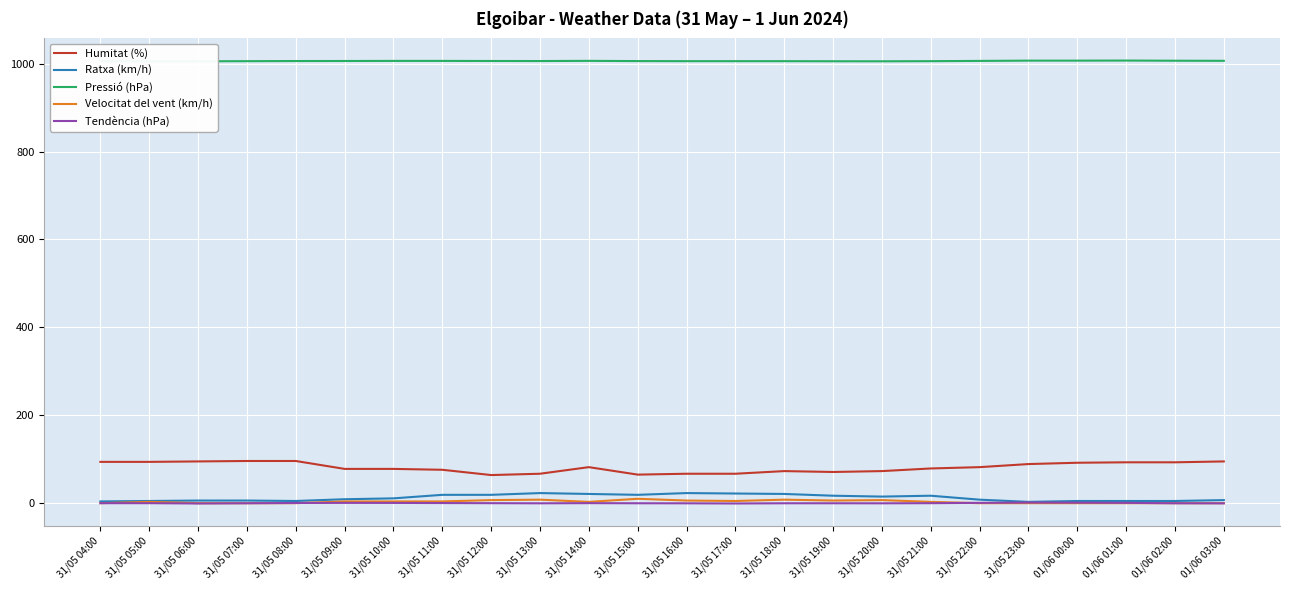

How many lines are shown in the chart?

5